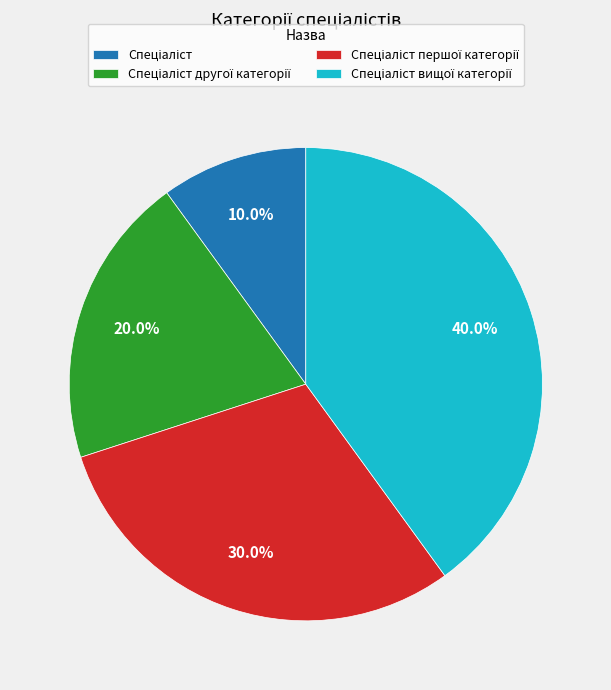

Is there any slice that represents more than half of the pie?

No